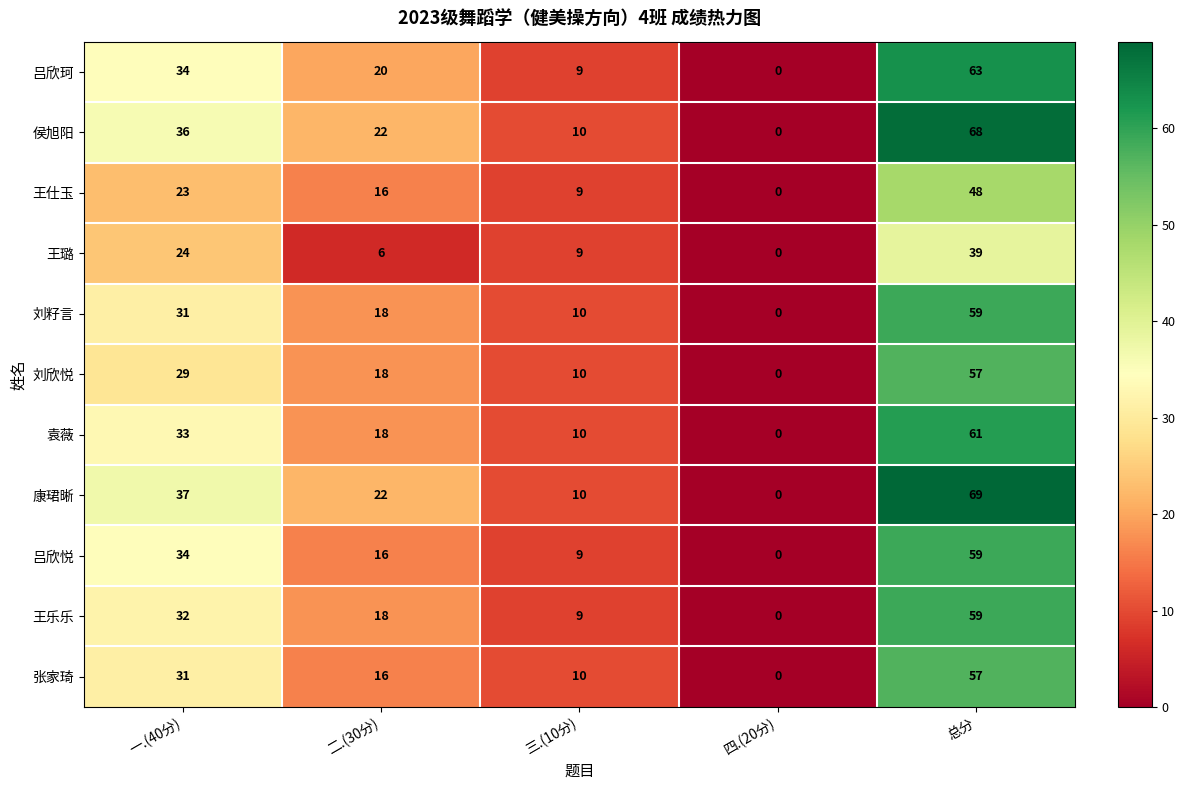

The value of 侯旭阳 at 三.(10分) is 10. True or false?

True